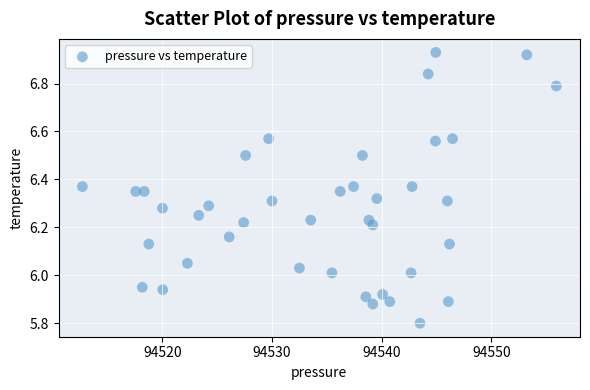

What is the range of Y values (max minus min)?

1.1